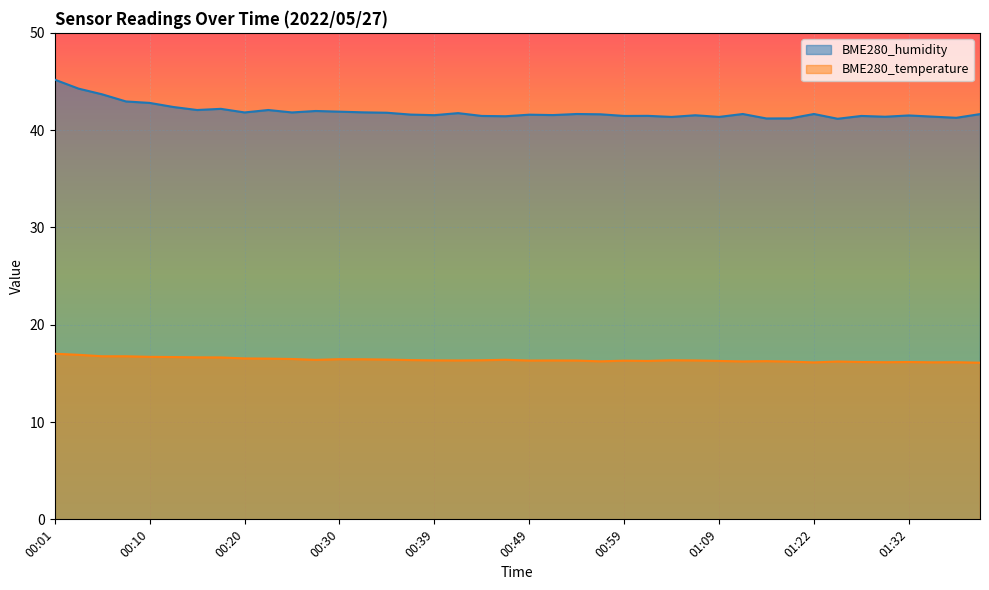

What is the label of the 10th point from the left?

00:23